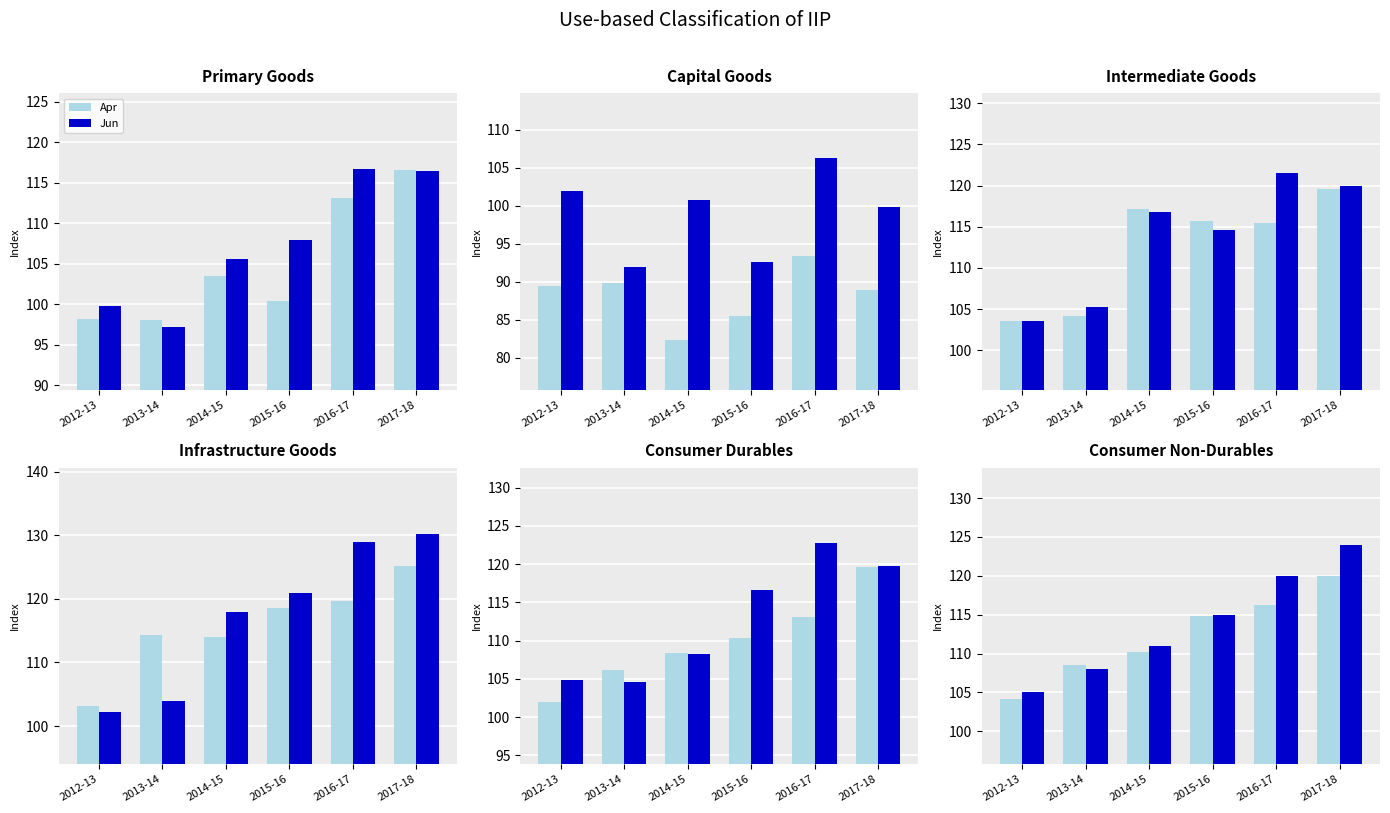

Where does the Apr series first go above 114?

2015-16